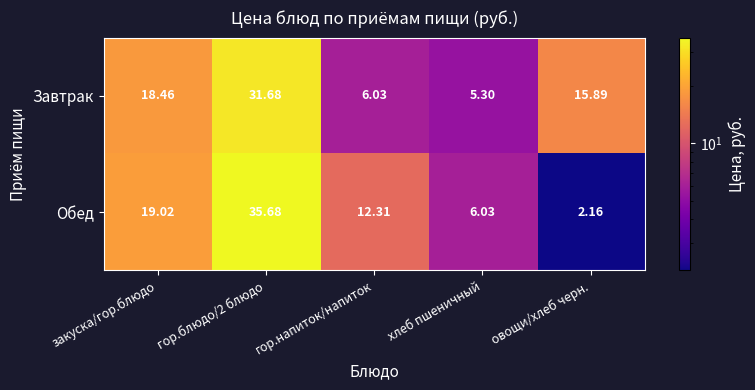

Rank the series by their maximum value, from highest to lowest.

Обед, Завтрак